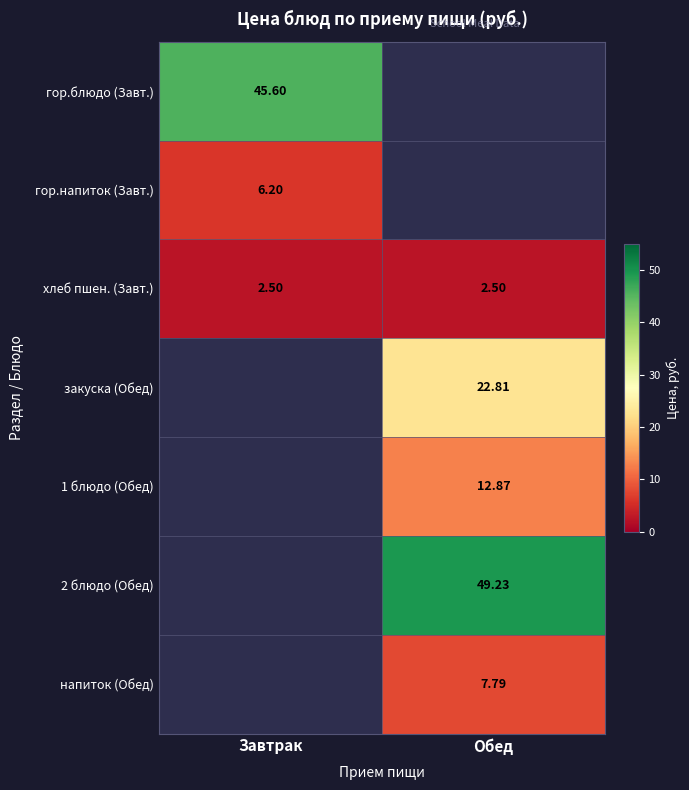

True or false: гор.напиток (Завт.) has a value of 1.9 at Завтрак.

False